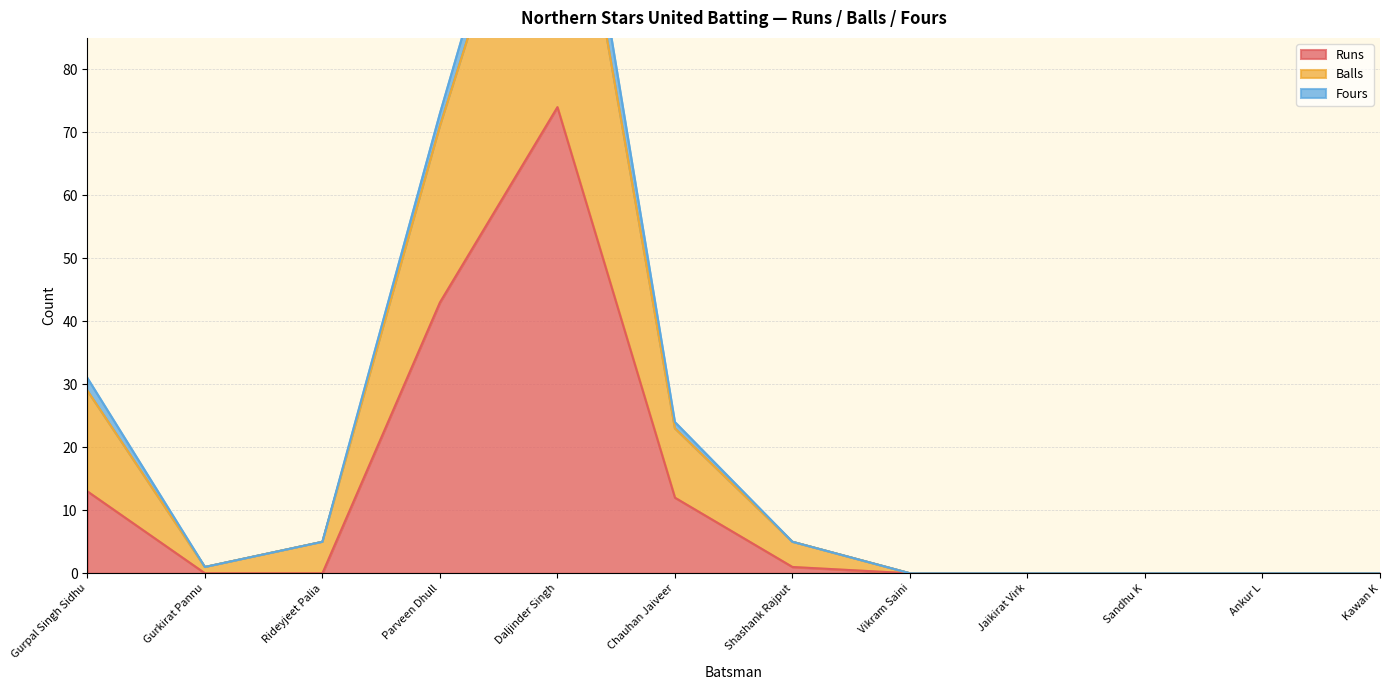

True or false: Runs has a value of 115 at Daljinder Singh.

False